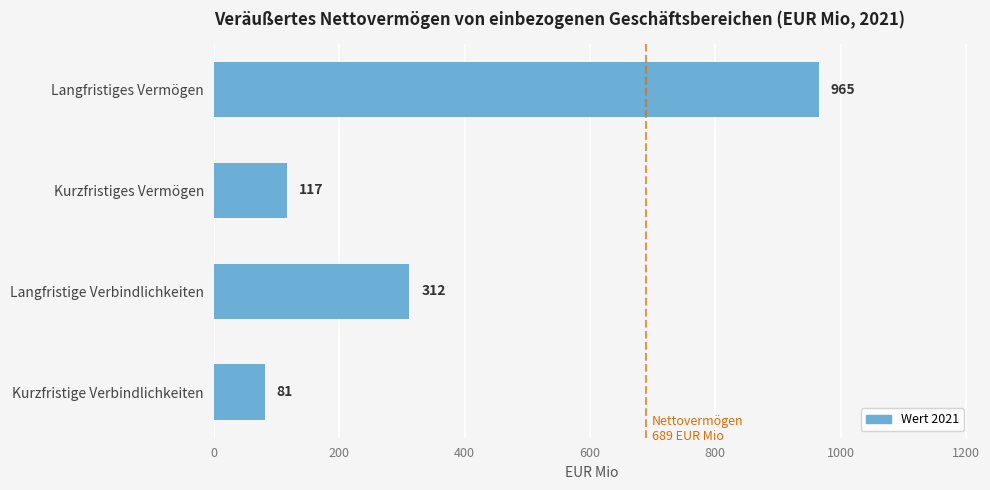

What is the difference between the second highest and minimum values?

231